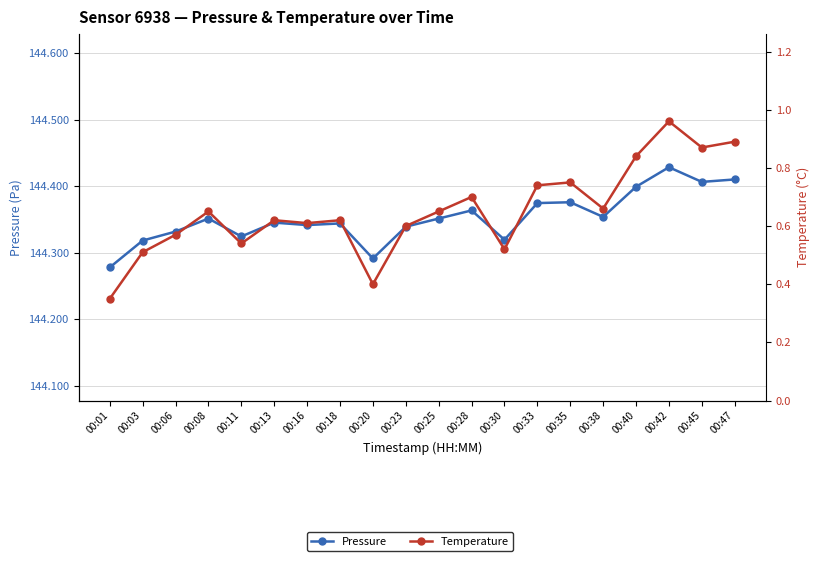

How many distinct data groups are displayed?

2